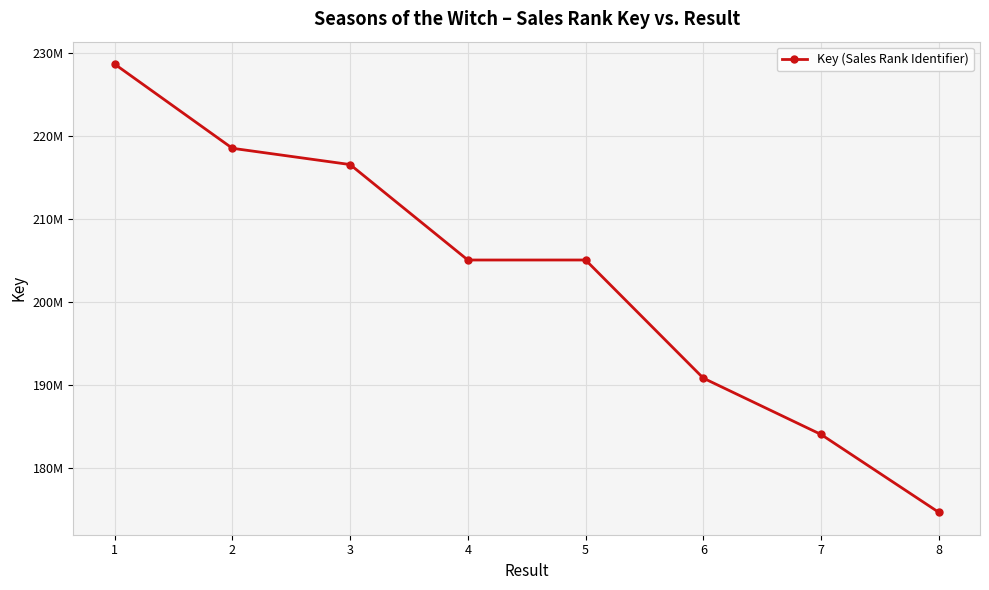

What value does the data have at 5?

205065257